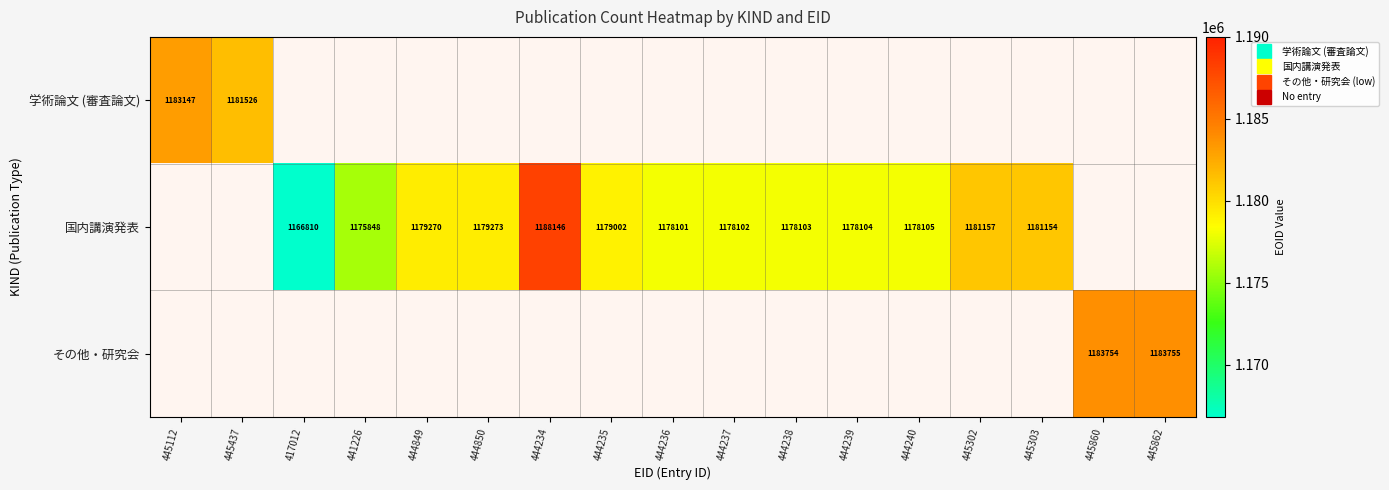

Is it true that 国内講演発表 equals 1768760 at 444237?

False